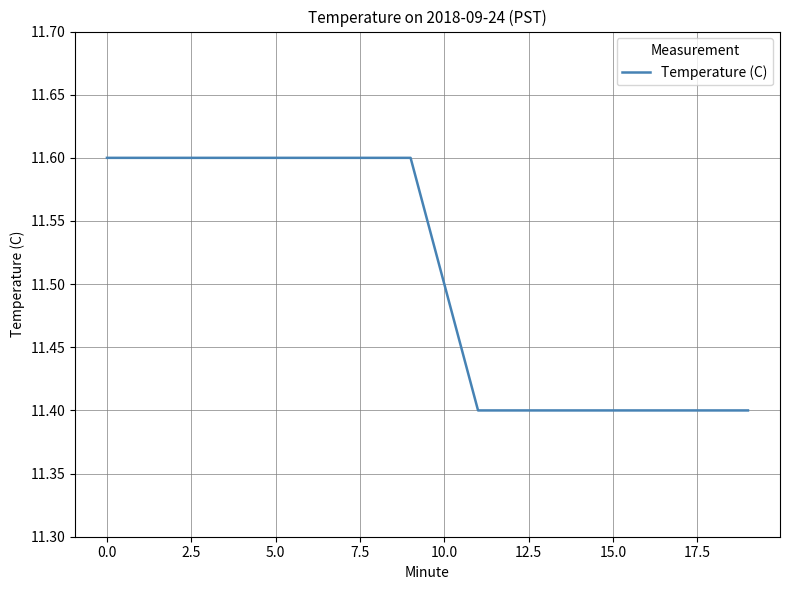

Reading left to right, list all the values displayed in this chart.

11.6	11.6	11.6	11.6	11.6	11.6	11.6	11.6	11.6	11.6	11.5	11.4	11.4	11.4	11.4	11.4	11.4	11.4	11.4	11.4